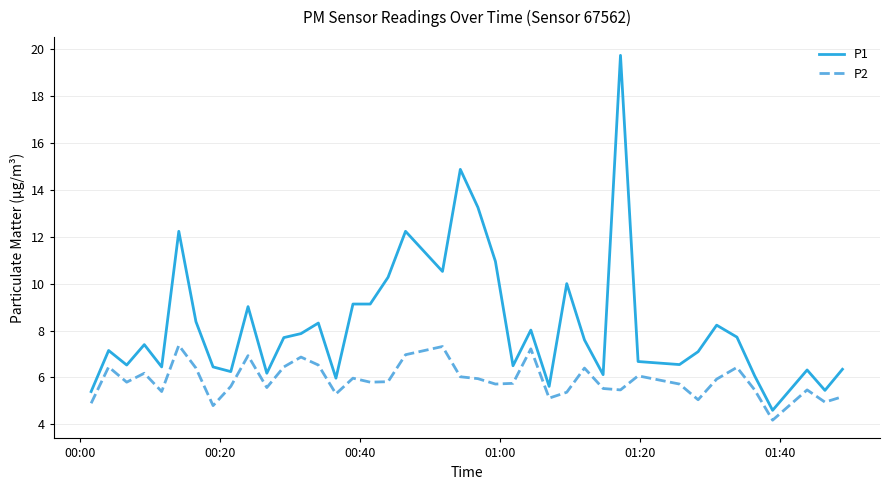

True or false: P1 and P2 intersect in this chart.

False